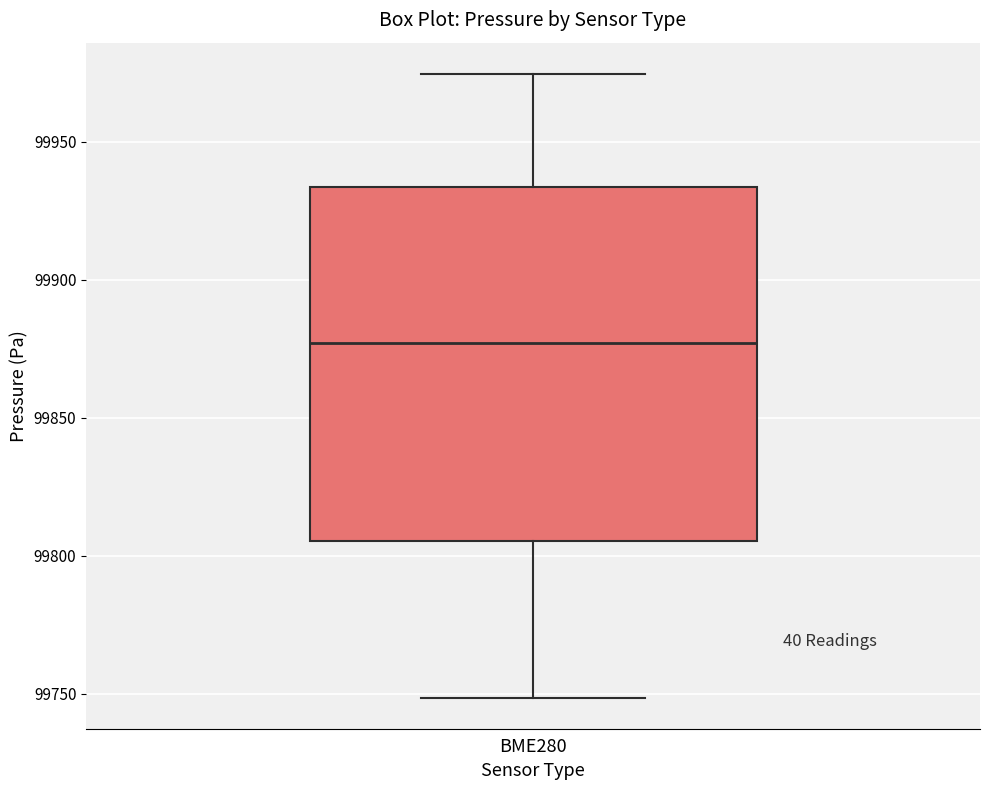

Read this box plot against the y-axis: the position of the median line, the range covered by the box, and the ends of both whiskers. The values are not printed on the chart, so give them approximately, as read against the axis.

median 99875, box 99805 to 99935, whiskers 99750 to 99975